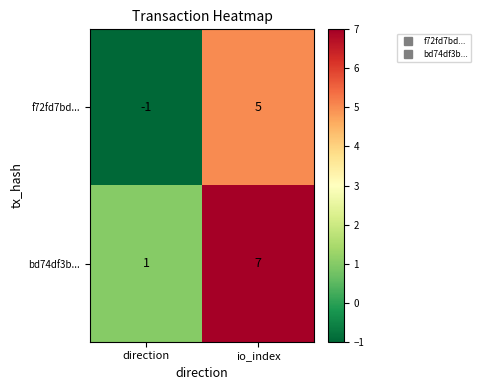

What is the sum of the f72fd7bd... values at direction and io_index?

4